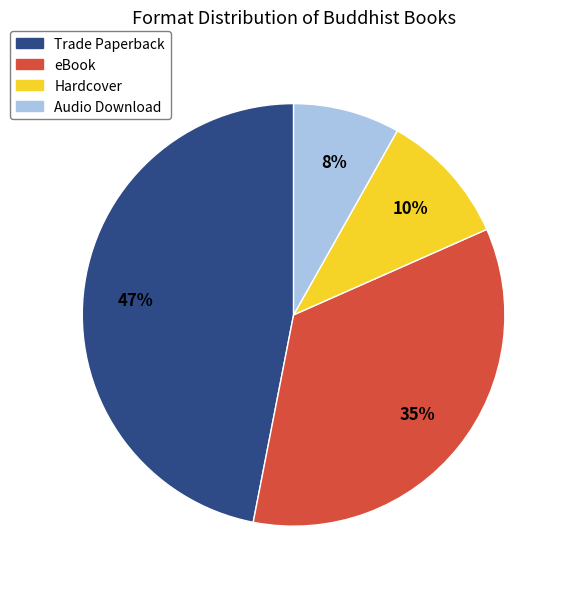

Does Hardcover account for over 50% of the chart?

No